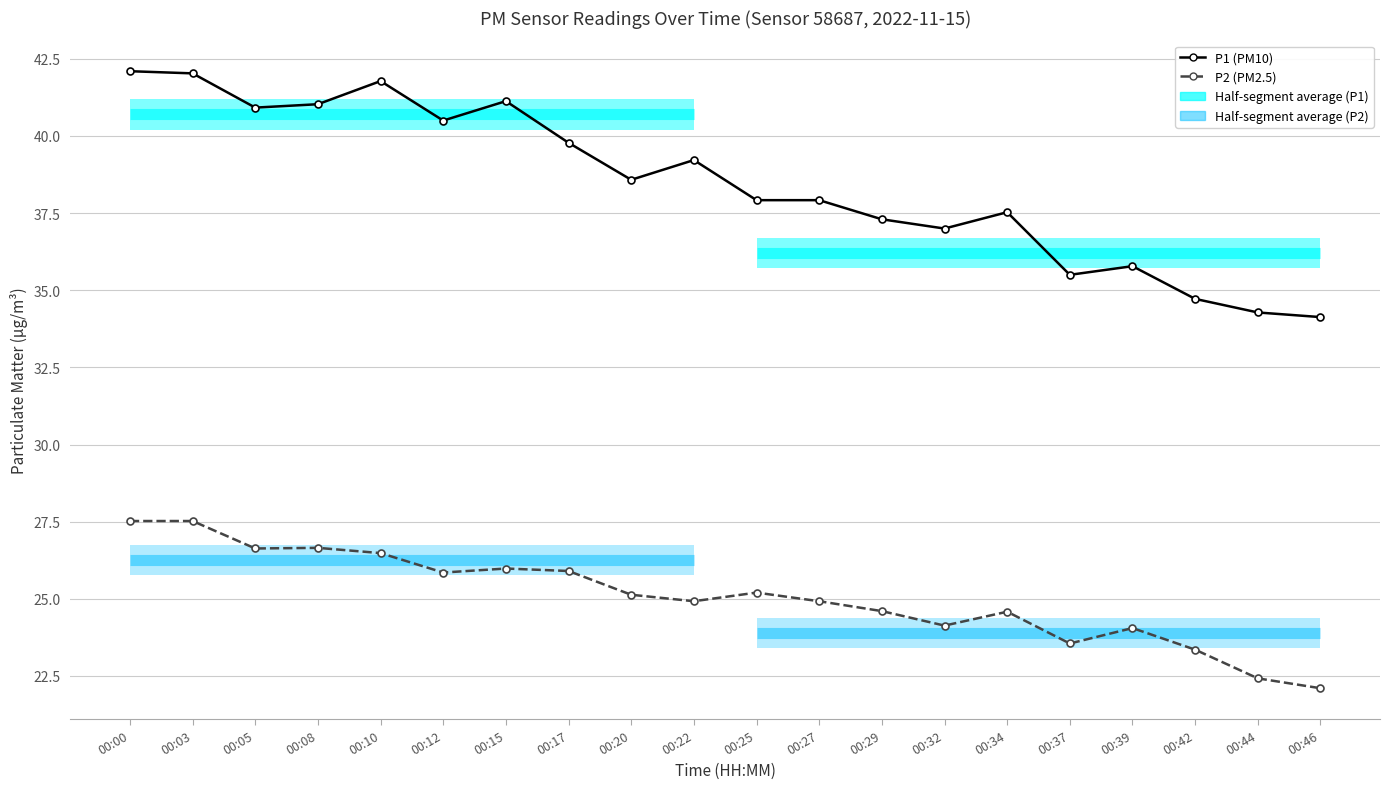

What is the sum of the P2 (PM2.5) values at 00:15 and 00:39?

50.0